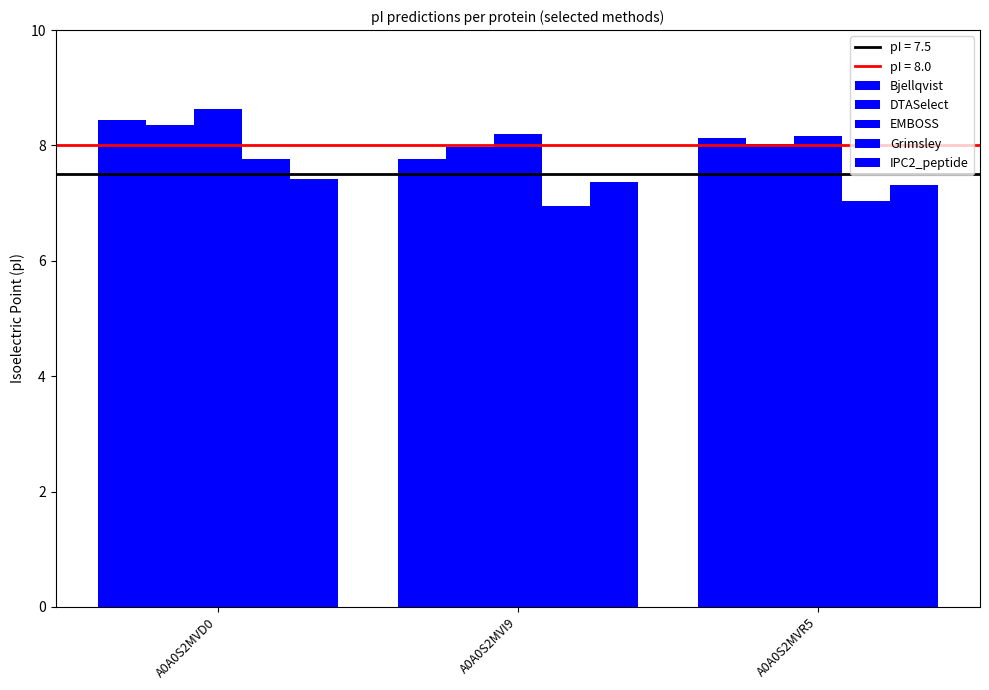

What is the difference between the Grimsley values at A0A0S2MVR5 and A0A0S2MVI9?

0.1